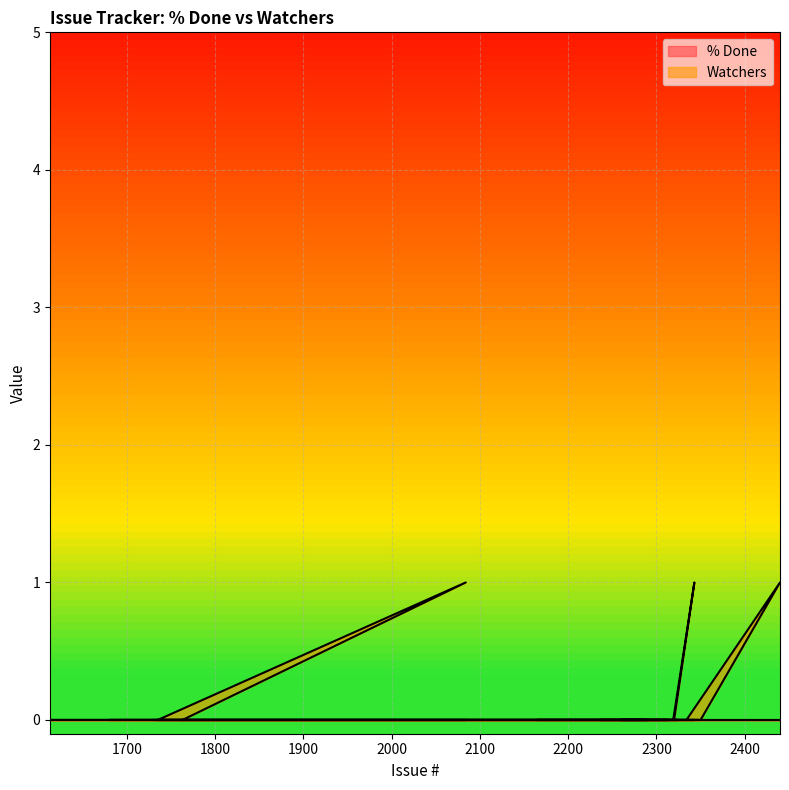

Is it true that the value at 1613 is 1?

False